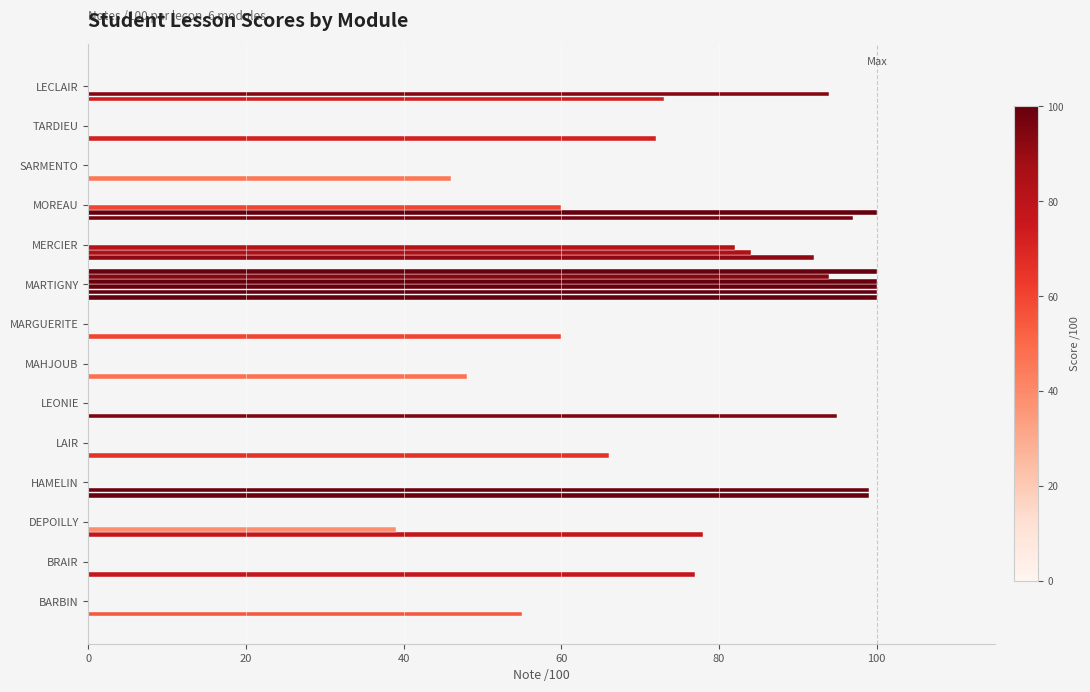

How many series are shown in this chart?

6